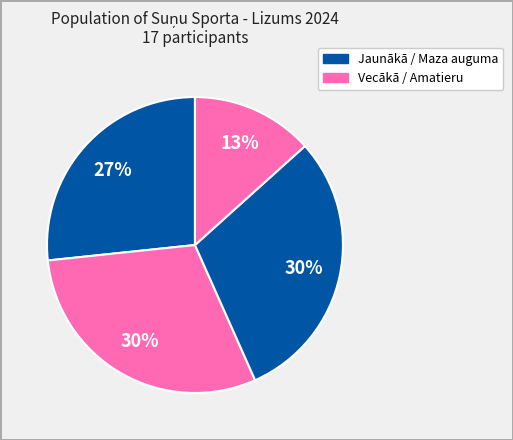

How many slices are in this pie chart?

4